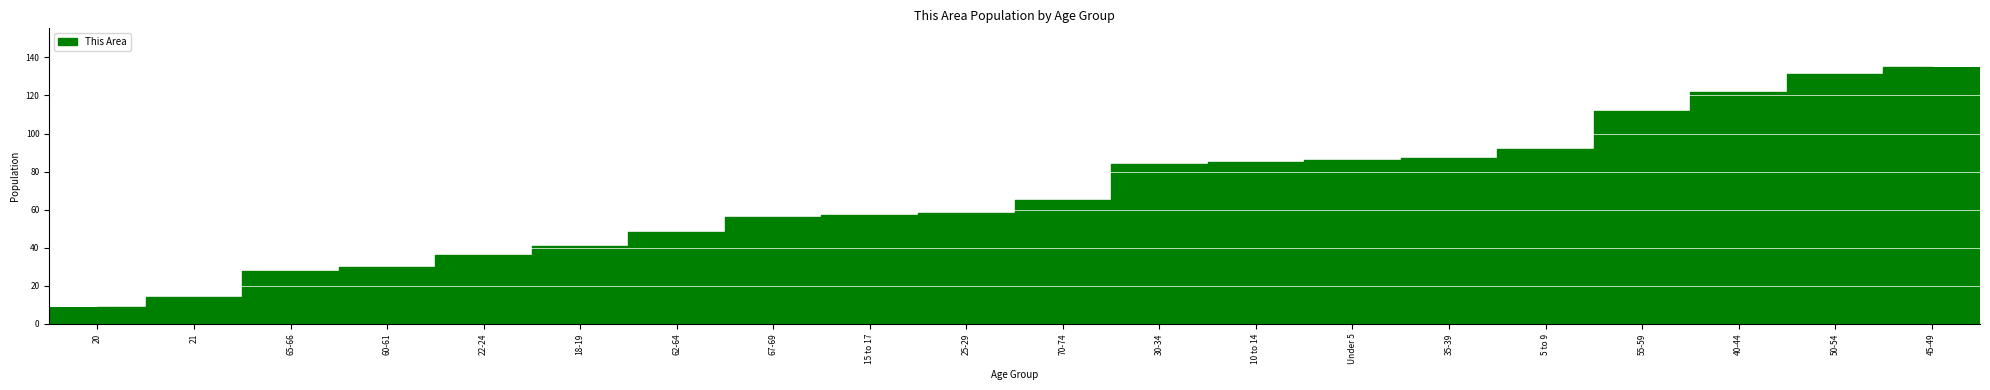

What is the maximum value shown in the chart?

135